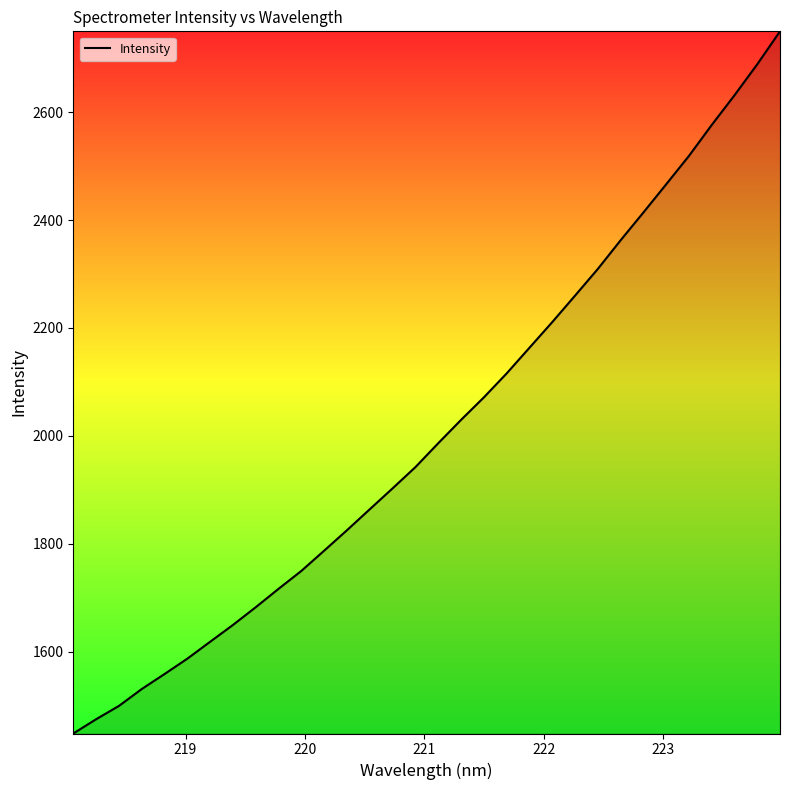

What is the maximum value shown in the chart?

2749.7